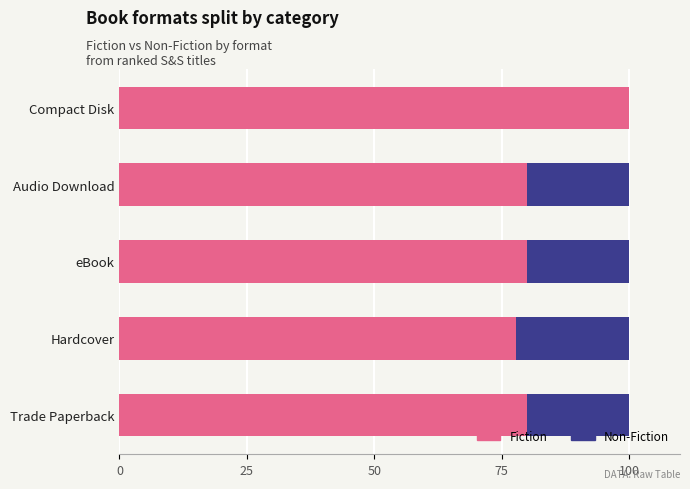

What is the total value across all series at Compact Disk?

100.0